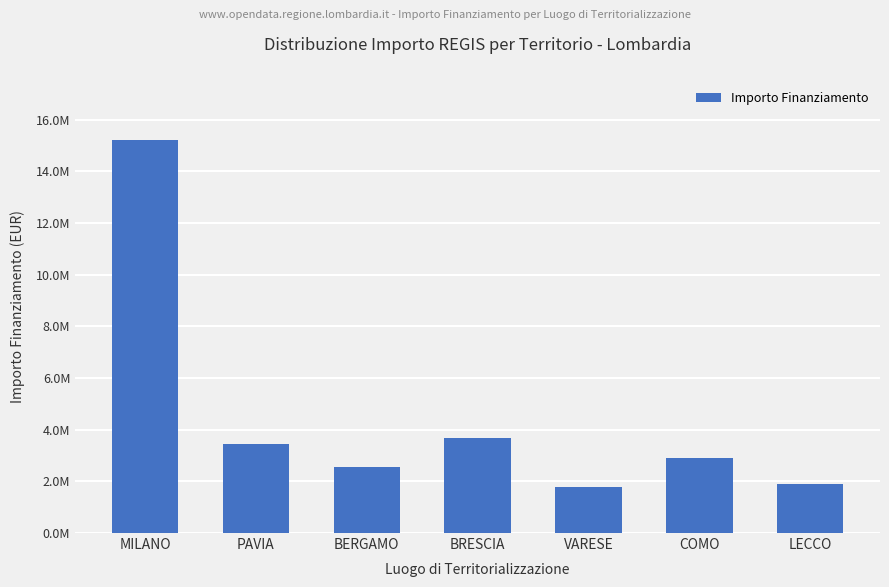

Does the chart contain any negative values?

No